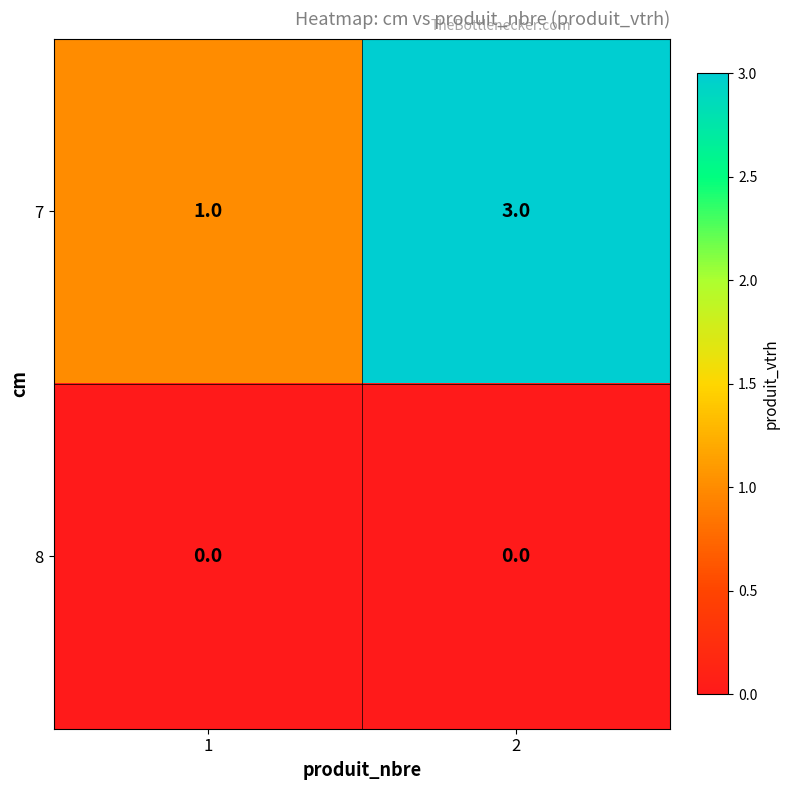

Reading left to right, extract all data points from this chart.

7: 1=1	2=3
8: 1=0	2=0